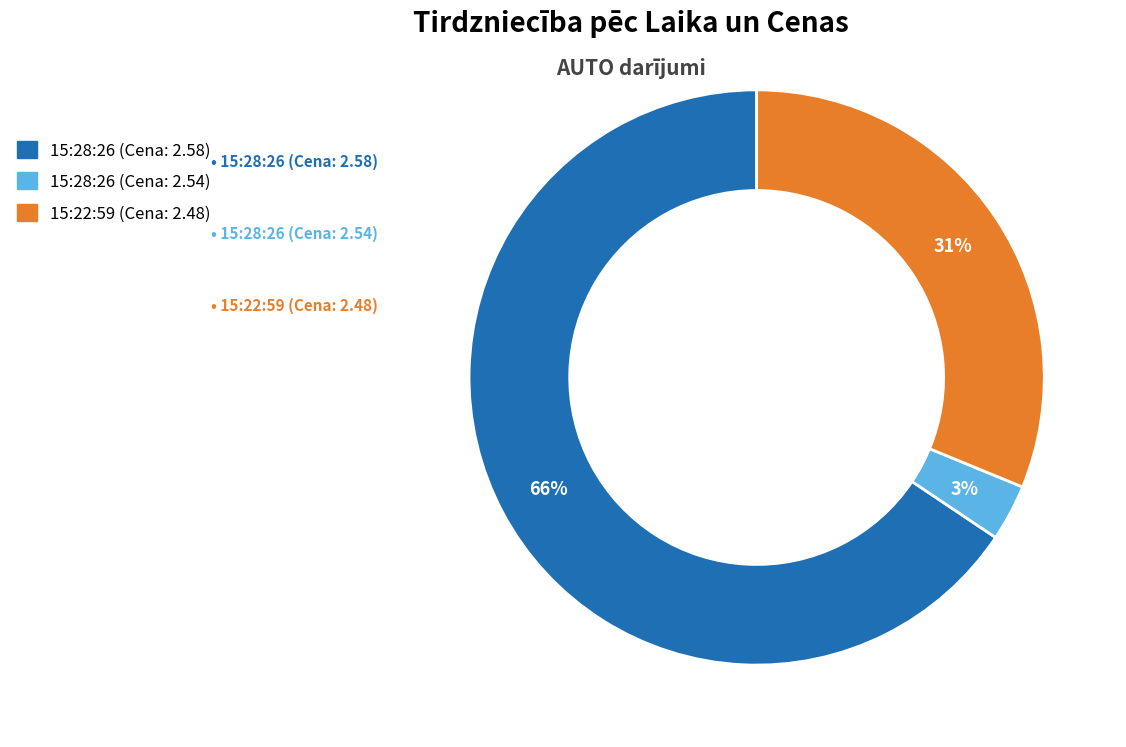

Is there any slice that represents more than half of the pie?

Yes